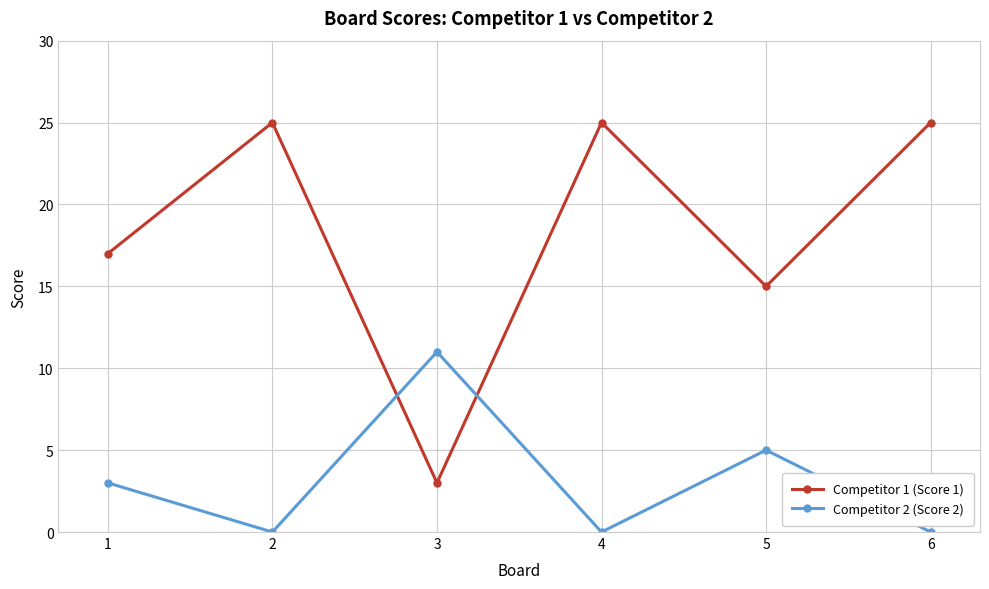

Is this an area chart (filled region under the line)?

No